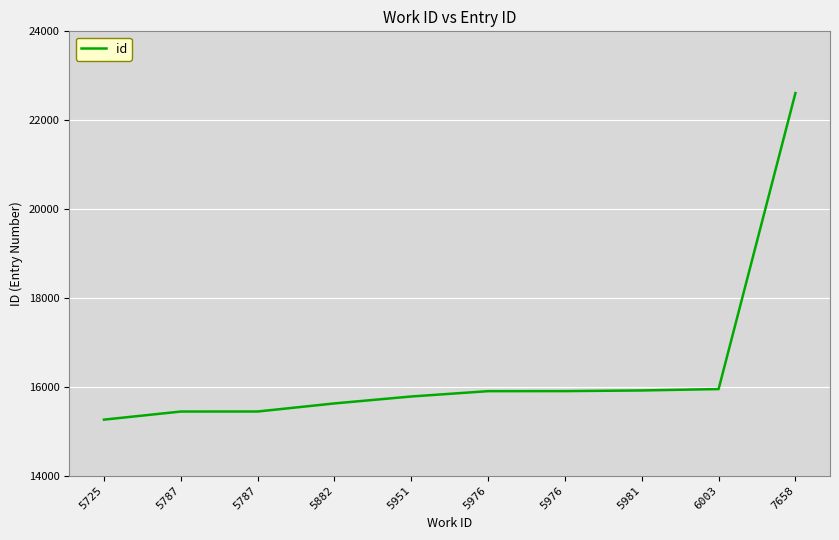

At which category does the chart reach its peak across all series?

7658